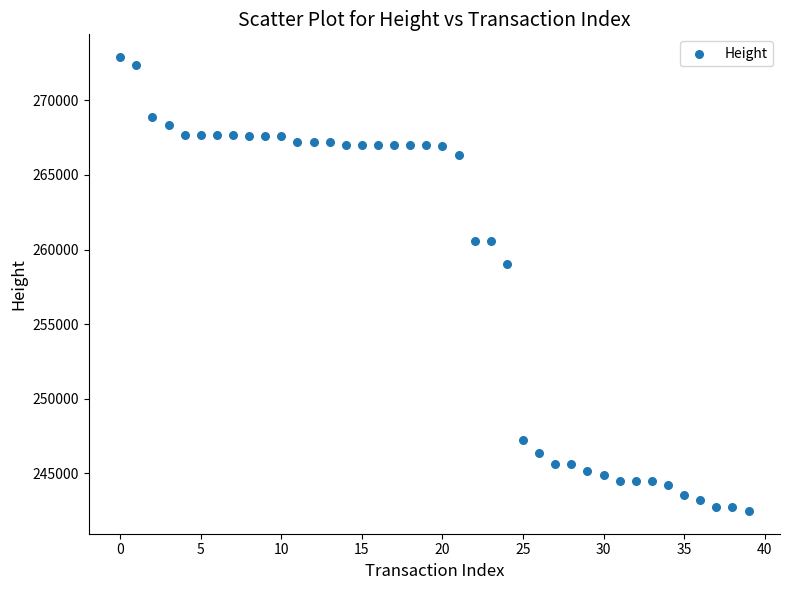

What is the range of Y values (max minus min)?

30443